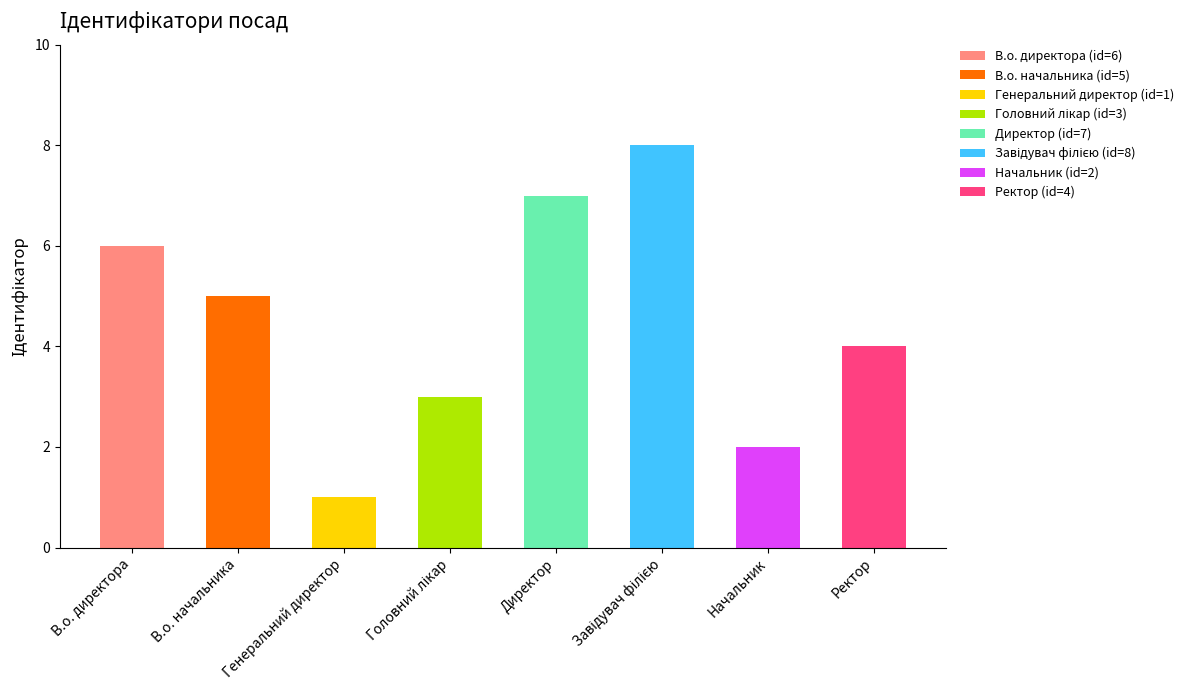

What position from the right is Генеральний директор?

6